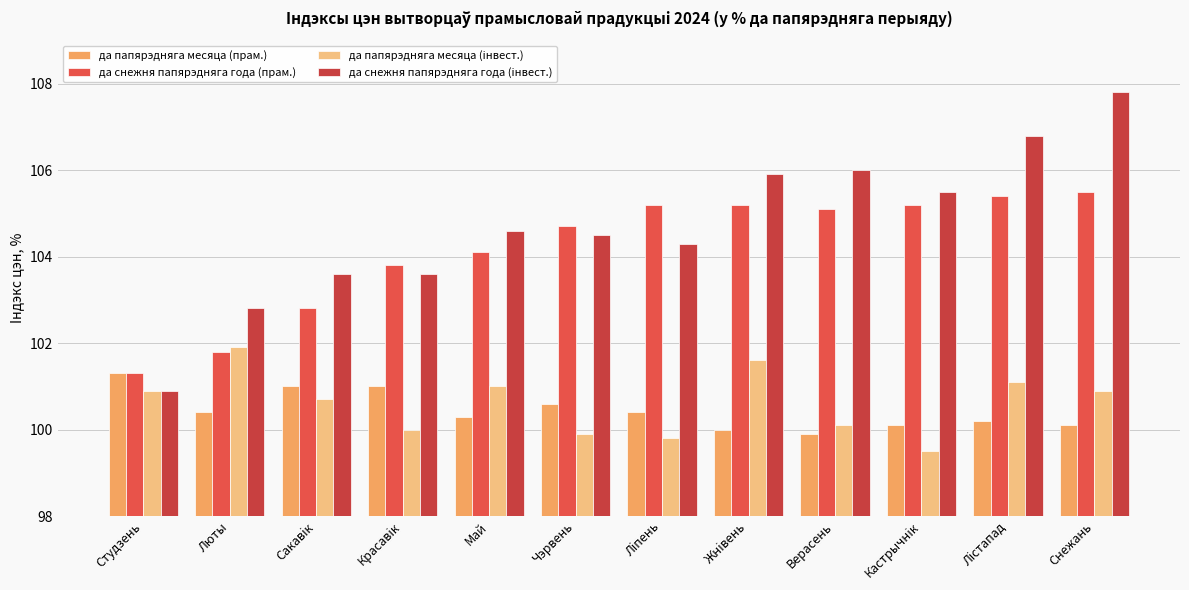

Which series has the largest total across all categories?

да снежня папярэдняга года (iнвест.)